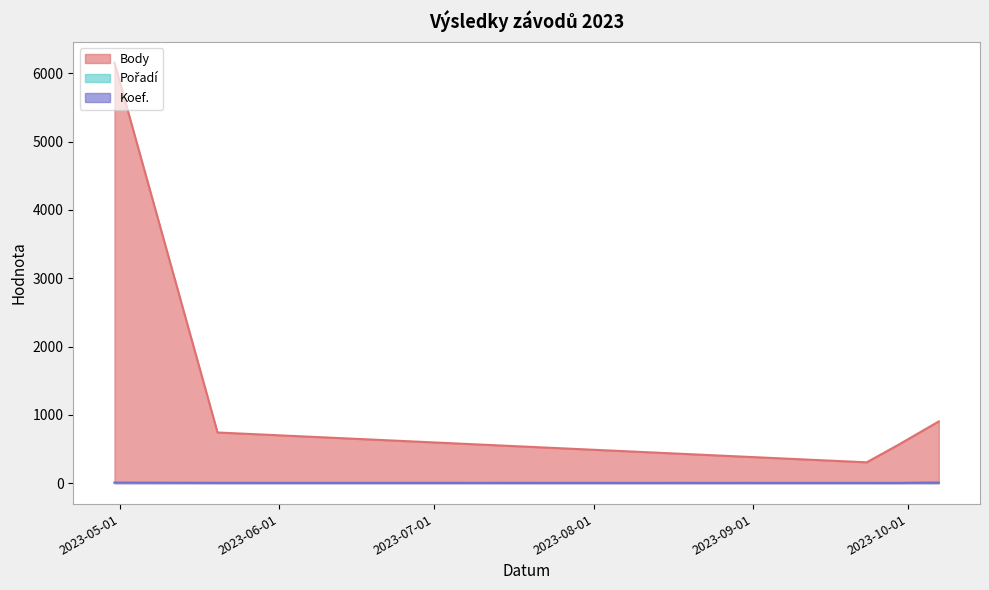

Between 2023-10-07 and 2023-09-29, which is larger?

2023-10-07